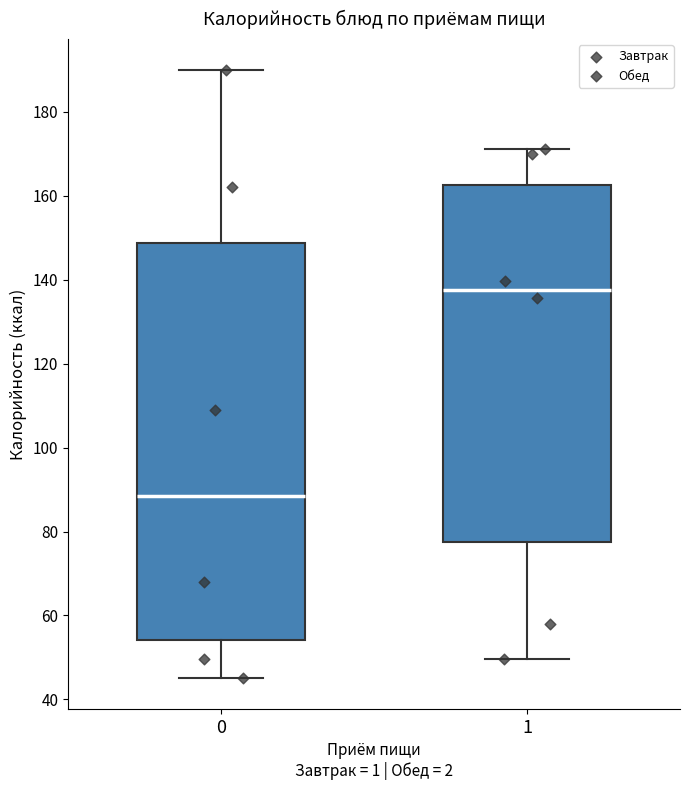

Reading left to right, read every box against the y-axis: the position of its median line, the range the box covers, and the ends of its whiskers. The values are not printed on the chart, so give them approximately, as read against the axis.

0: median 88, box 54 to 148, whiskers 46 to 190
1: median 138, box 78 to 162, whiskers 50 to 172